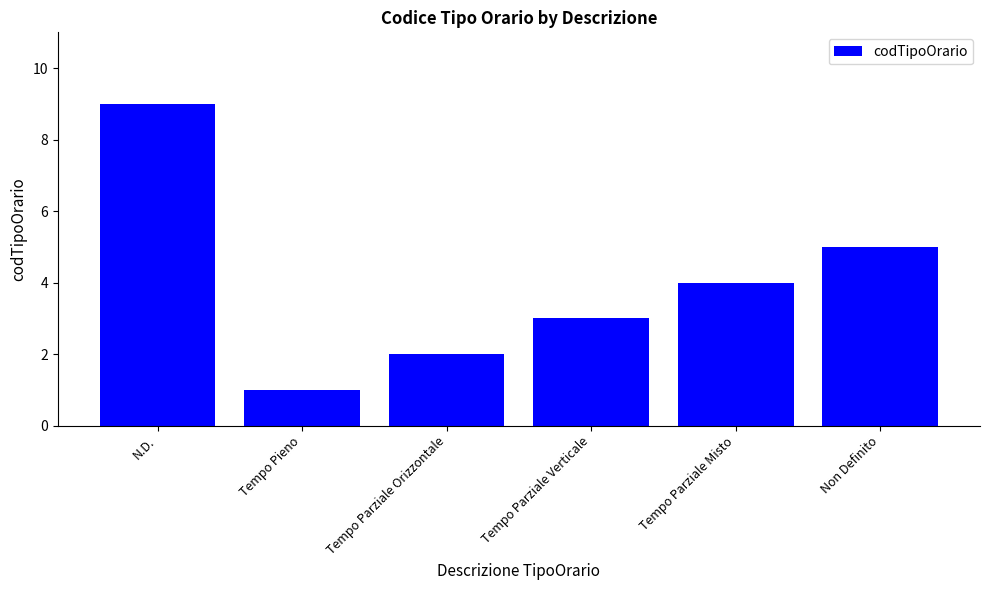

Does the chart contain stacked bars?

No